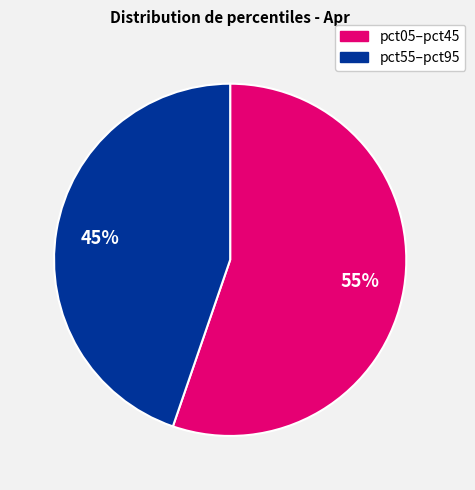

To the nearest percent, what is the average slice percentage?

50%